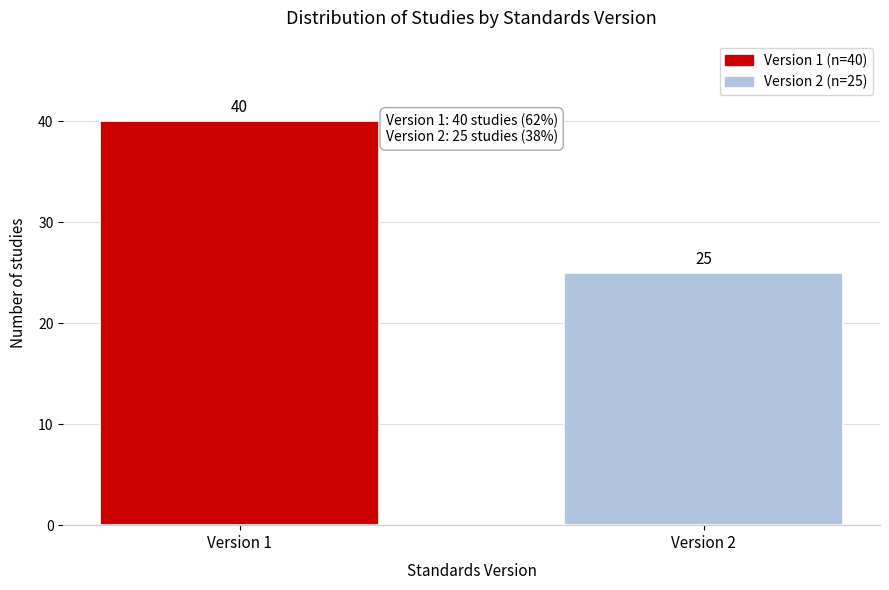

Reading left to right, extract all data points from this chart.

40	25